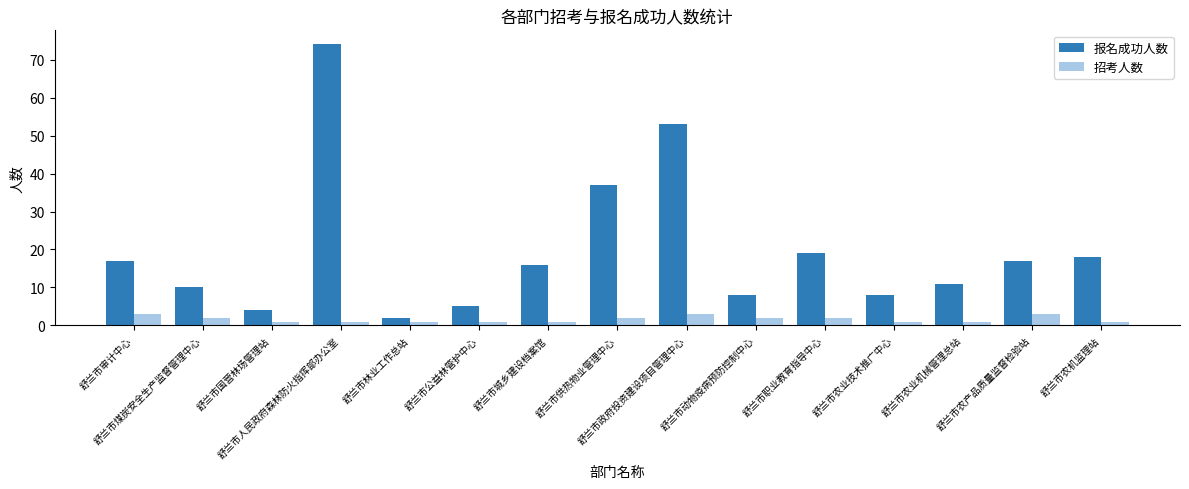

What is the difference between the second highest and minimum values in the 报名成功人数 series?

51